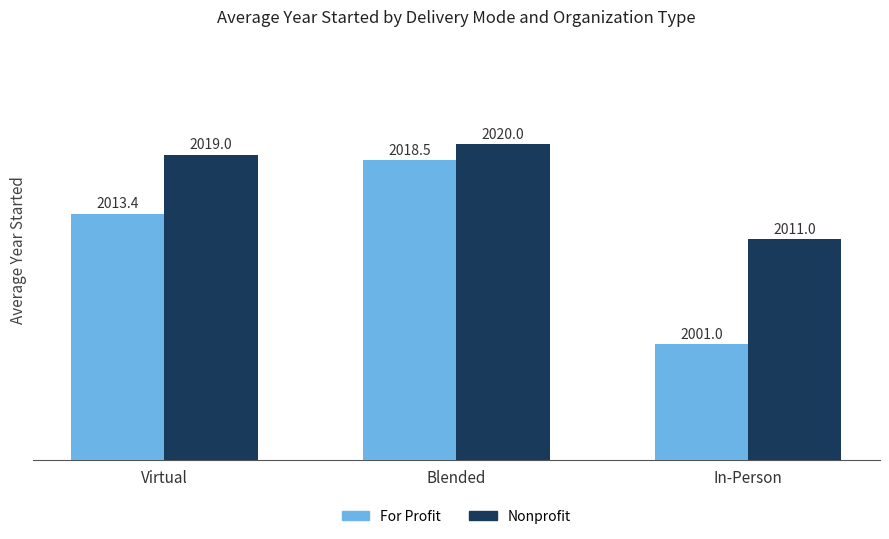

The For Profit series shows 990.1 at Blended. True or false?

False